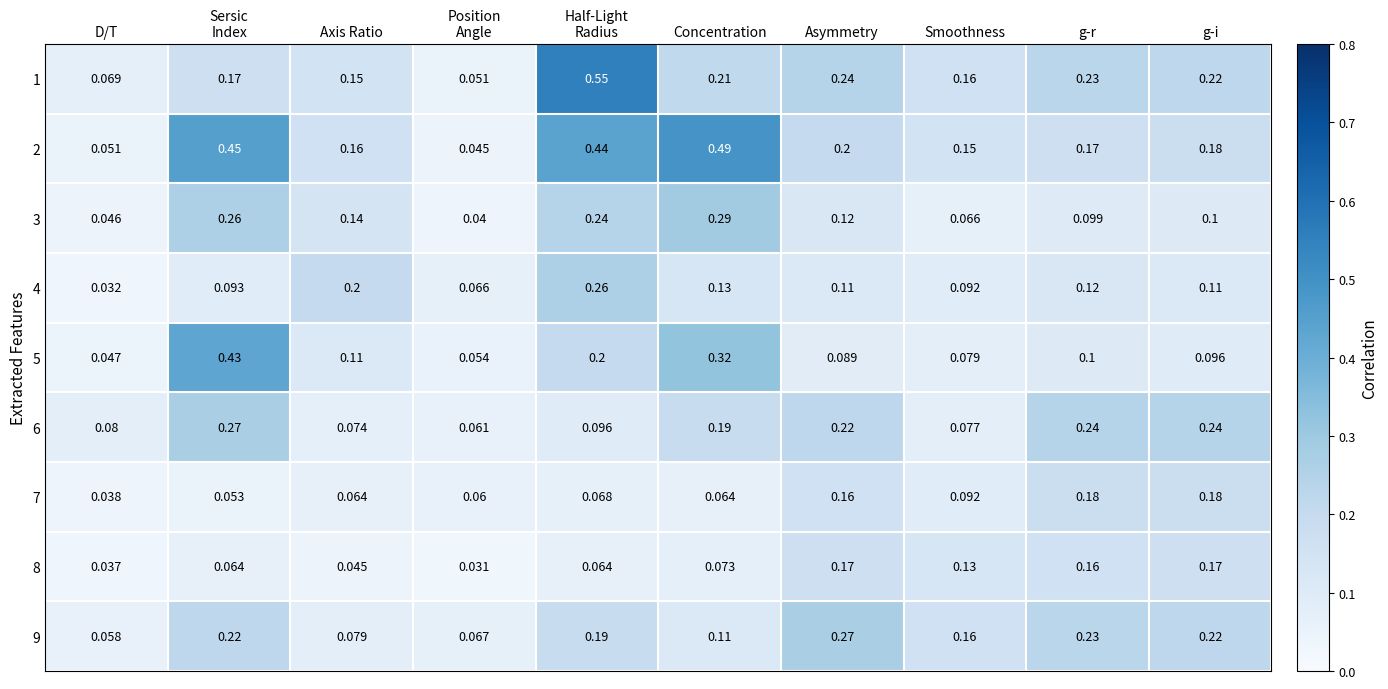

At which label does 9 reach its peak?

Asymmetry